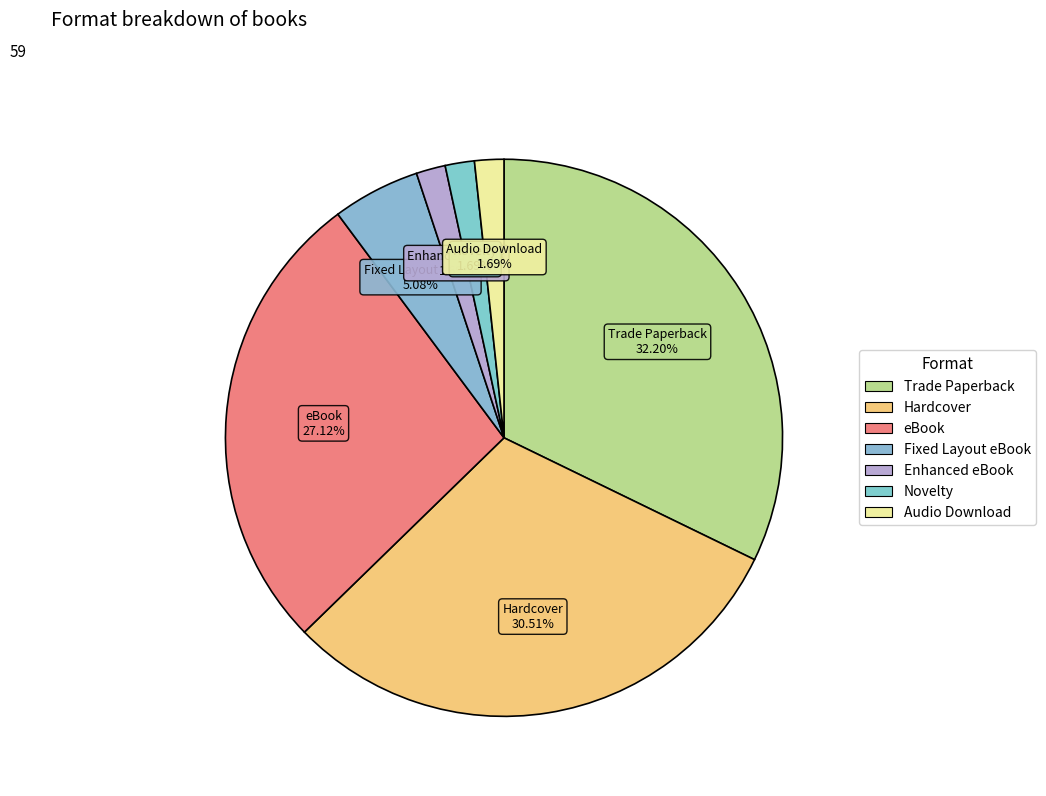

Count the number of slices in the pie.

7